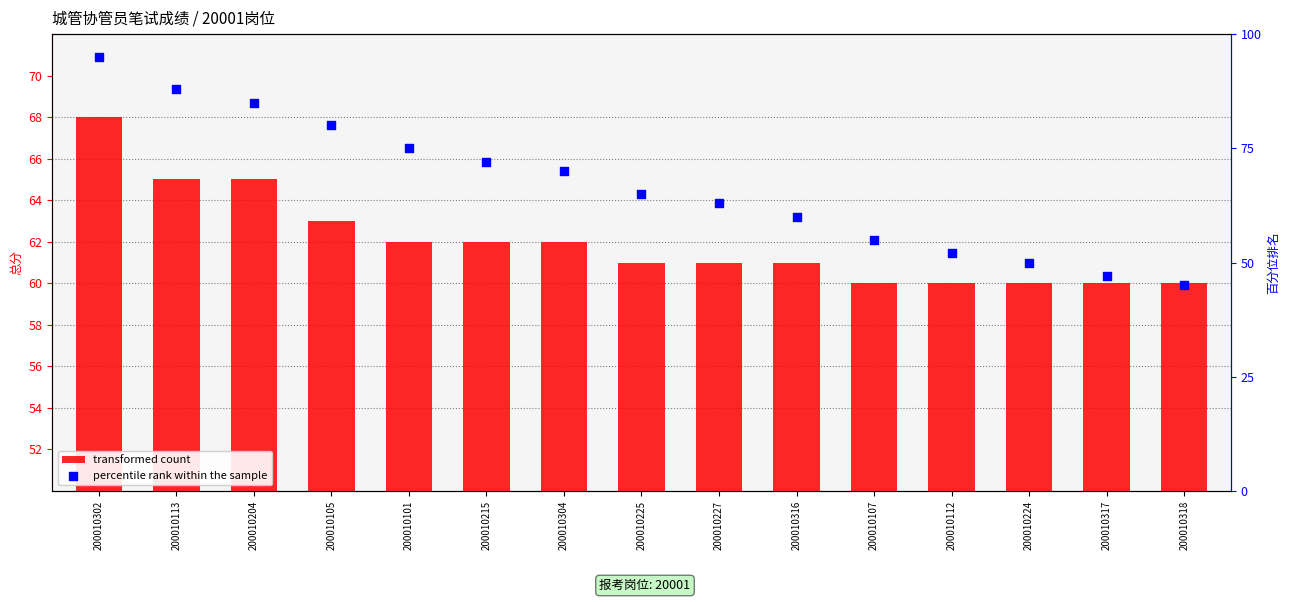

At how many categories does at least one series exceed 68?

7